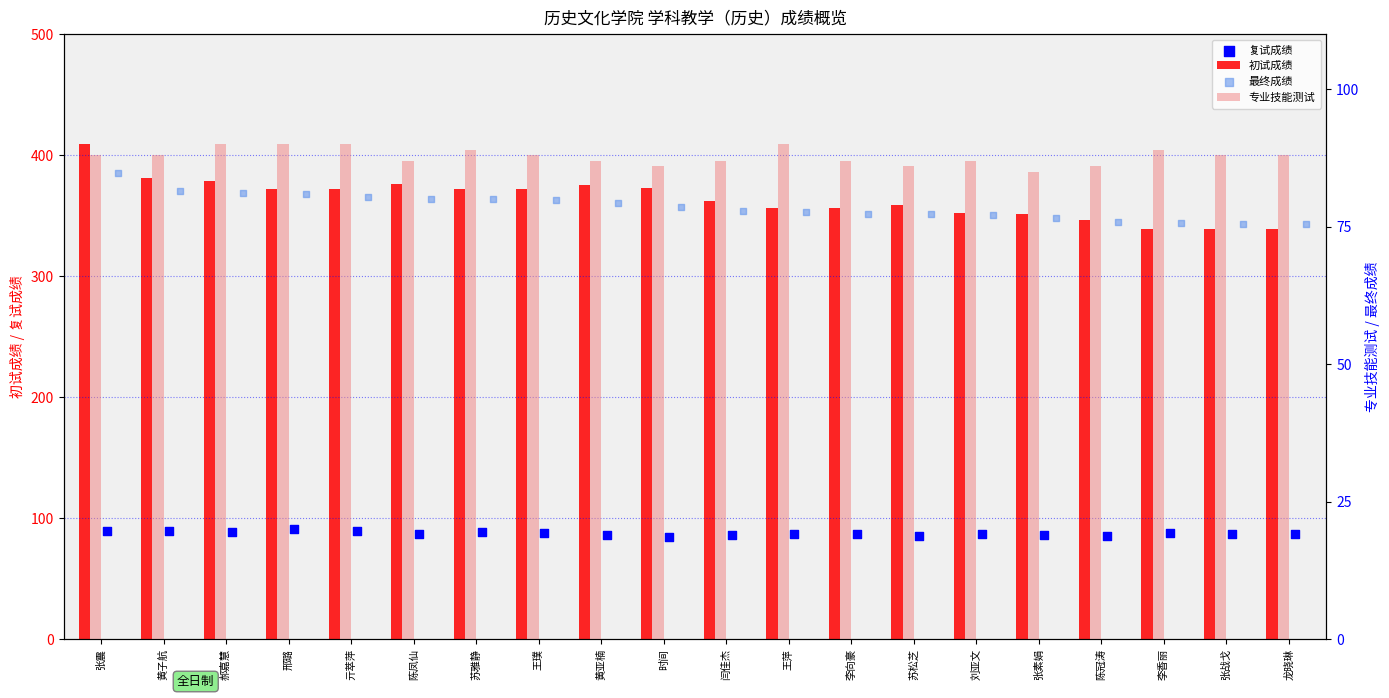

What are all the series names shown in the legend?

初试成绩, 复试成绩, 专业技能测试, 最终成绩